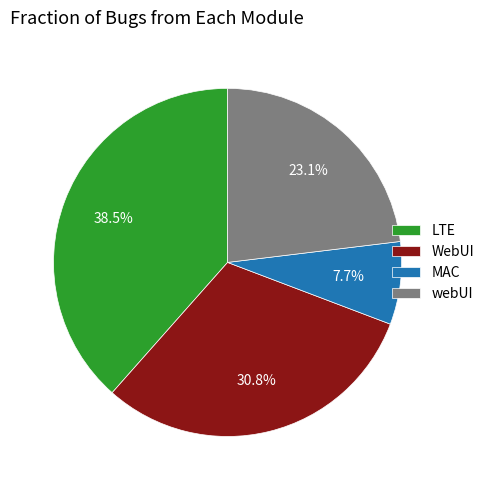

Does any single category account for the majority?

No